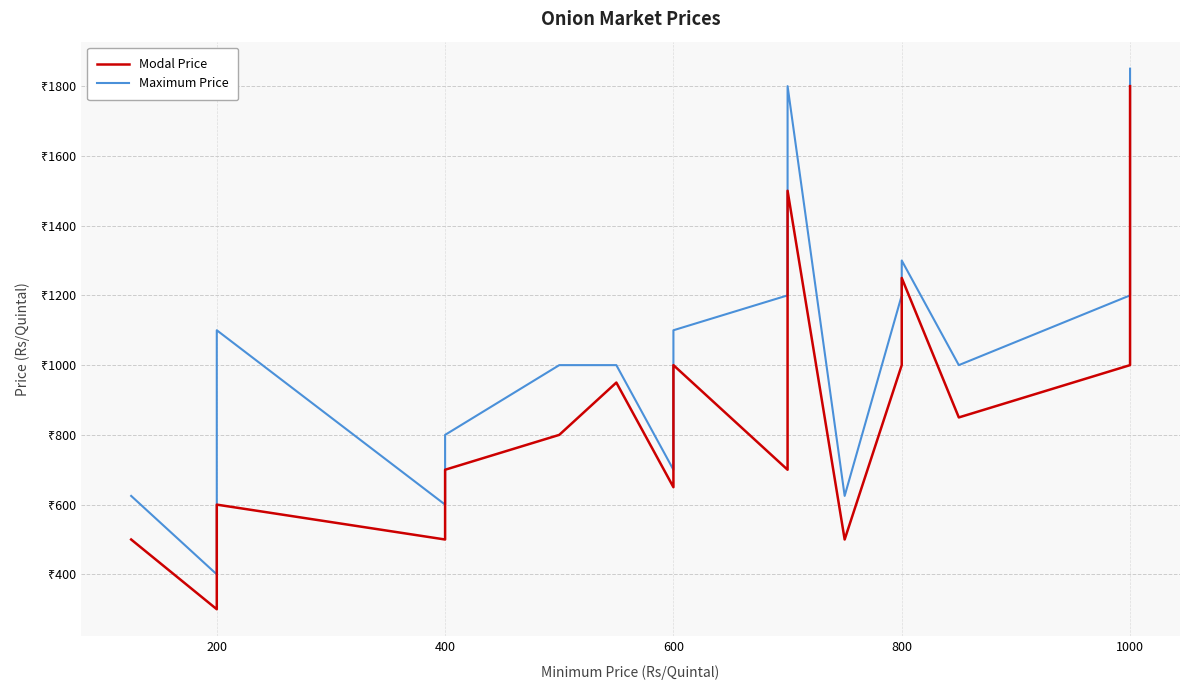

What is the spread (max minus min) of values at 400?

100